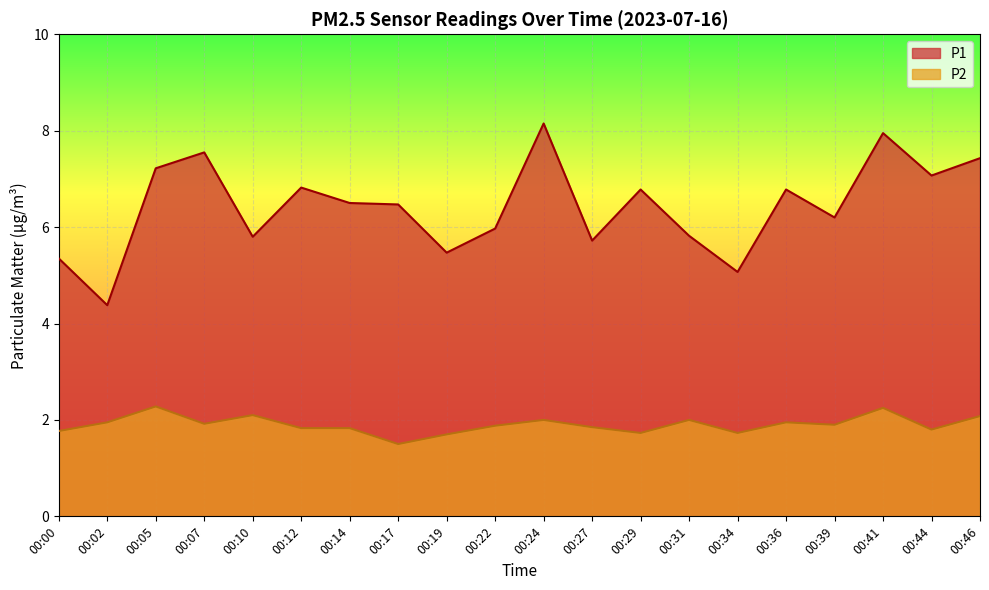

At which category does the chart reach its minimum across all series?

00:17